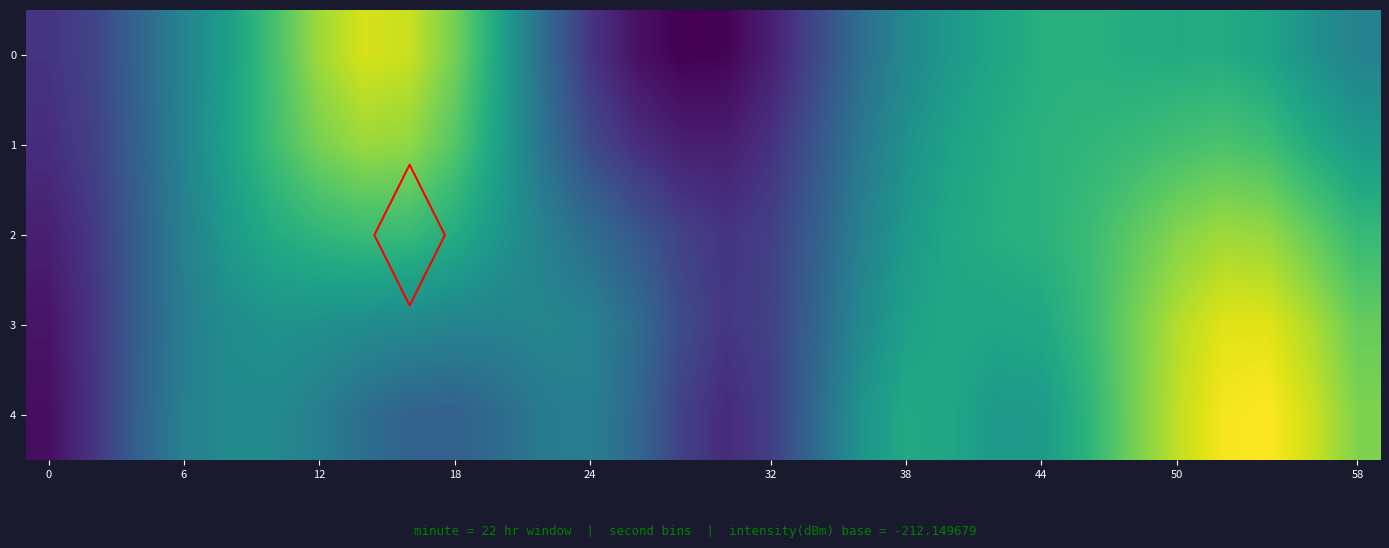

Where is 3 nearest to the value -198?

38